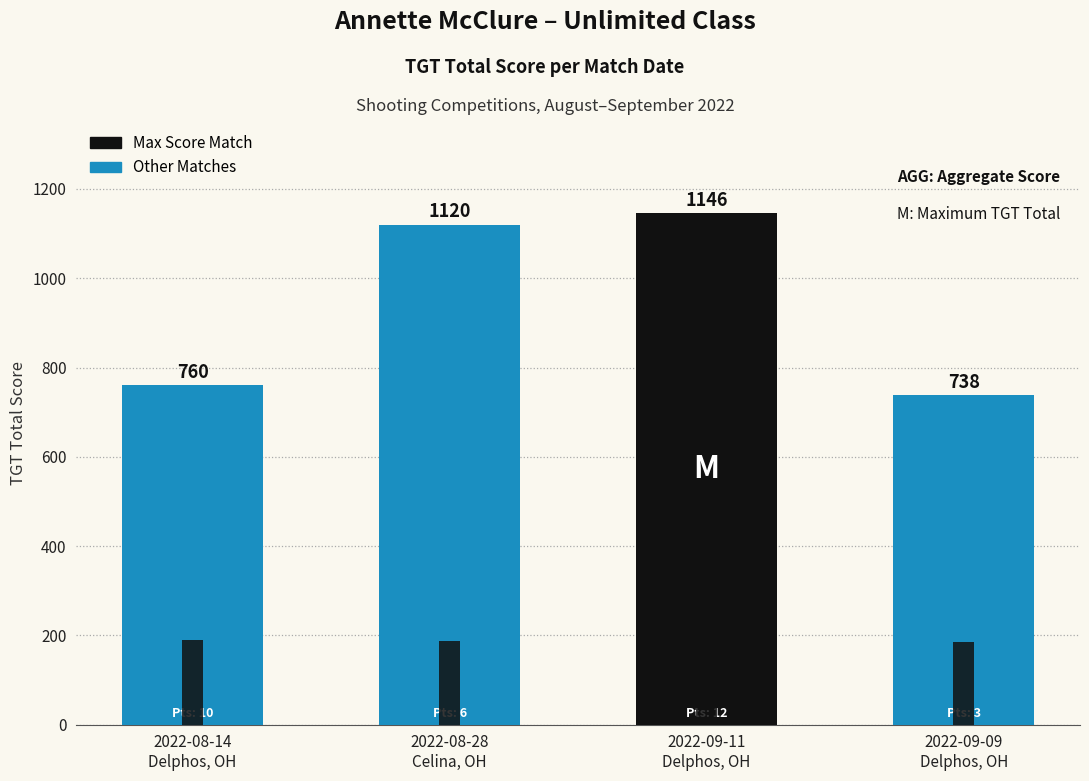

At which label does AGG reach its peak?

2022-09-11
Delphos, OH